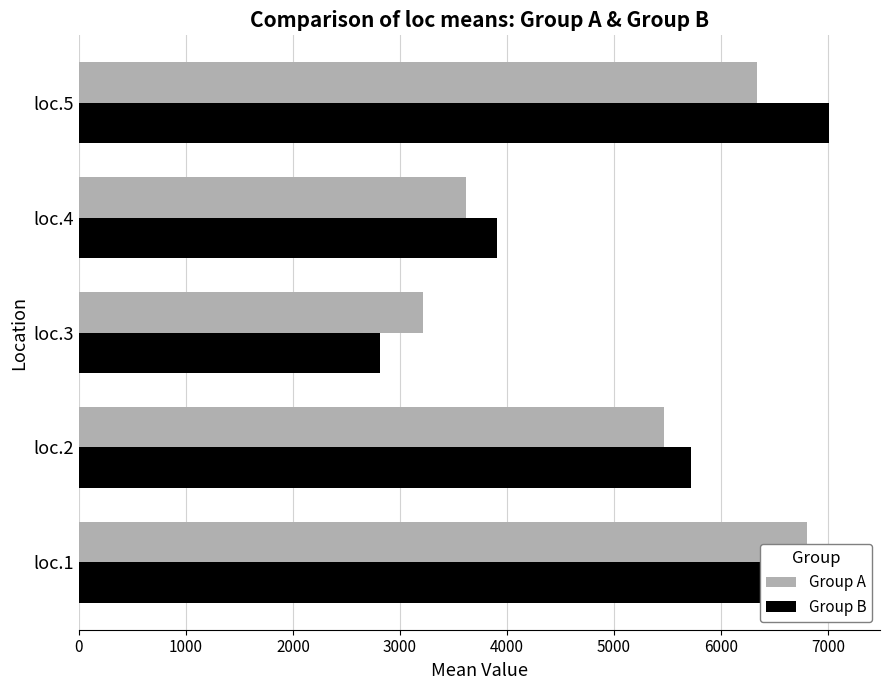

How many bars are there in total?

10